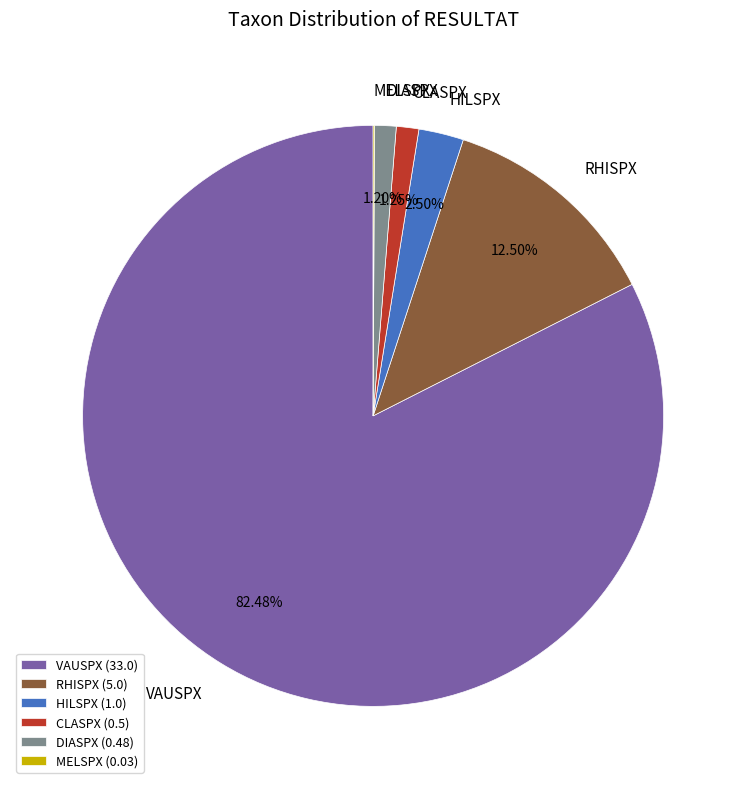

Is it true that RHISPX is 26% of the pie?

False